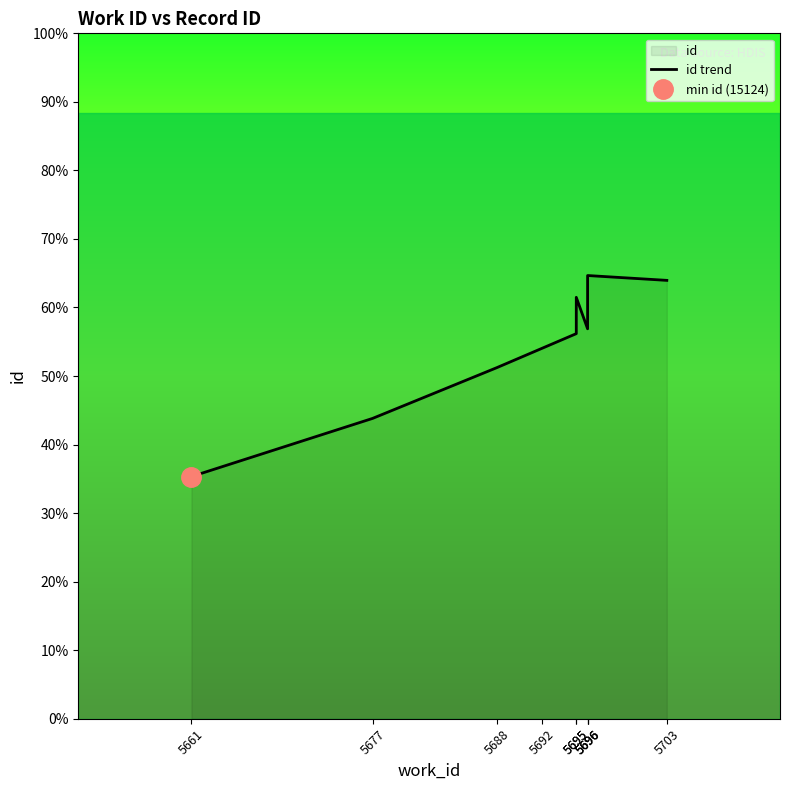

The chart shows a value of 22588 at 5695. True or false?

False